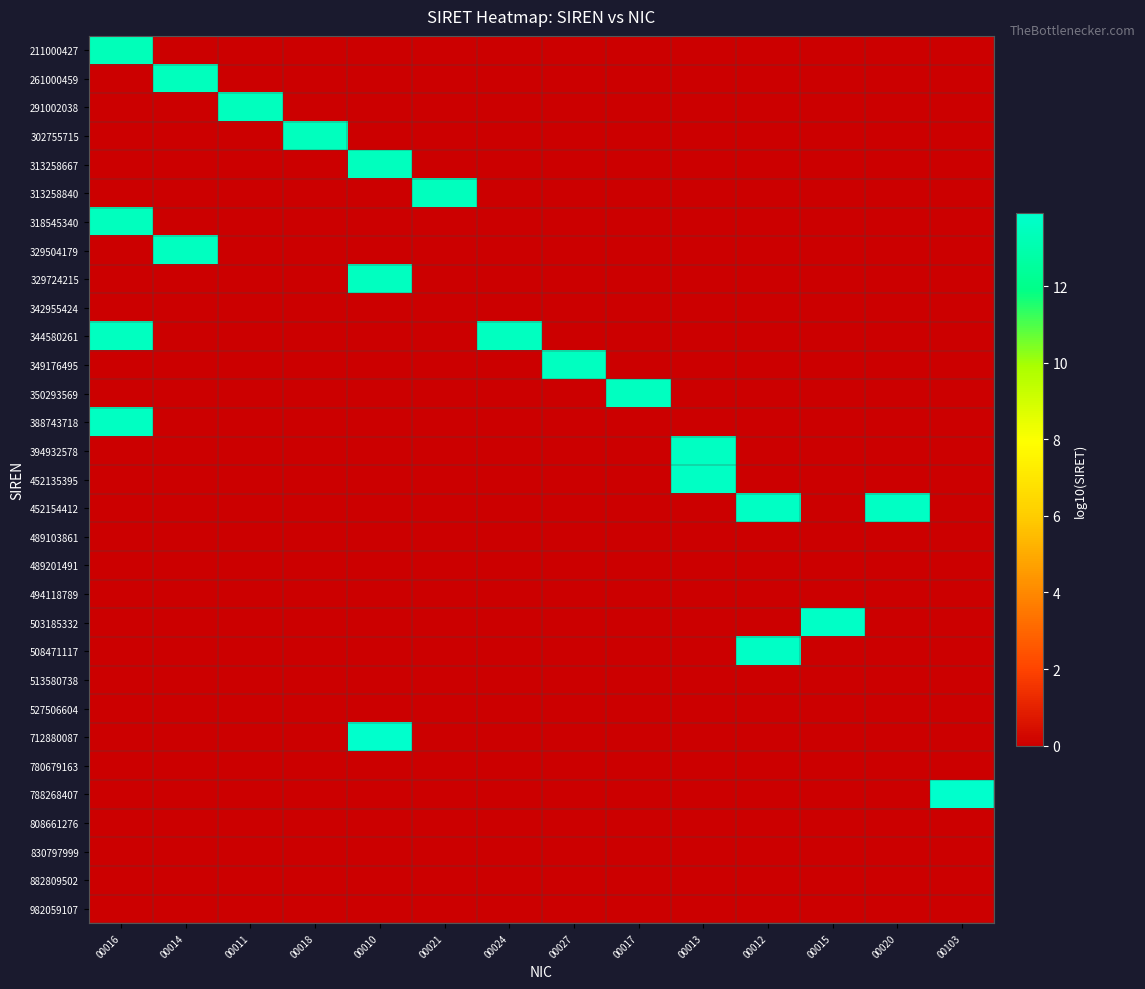

What is the difference between the highest and lowest values at 00017?

13.5